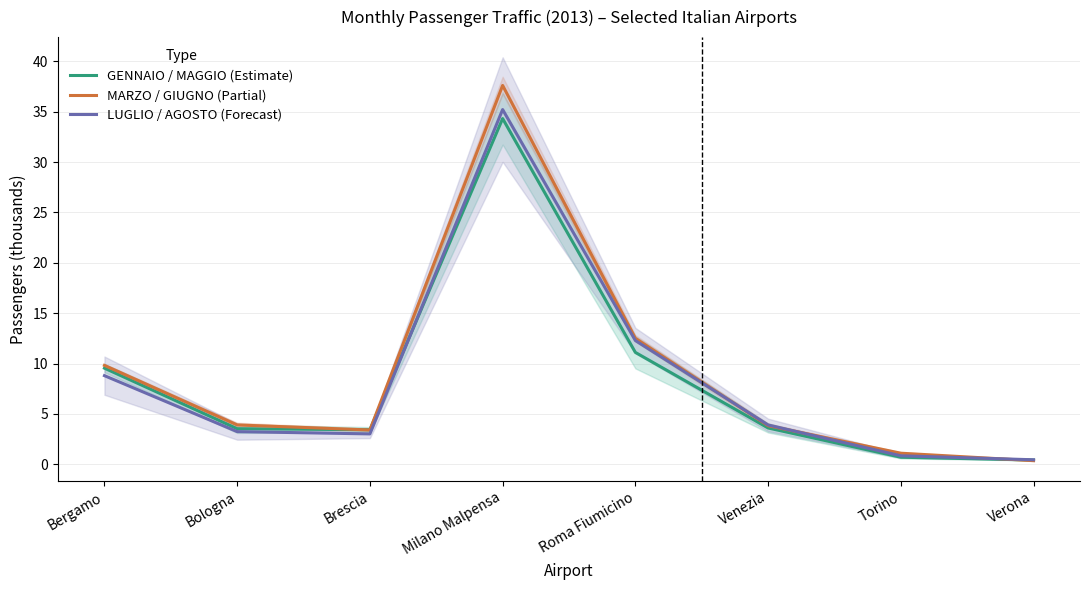

What is the total value across all series at Venezia?

11.4